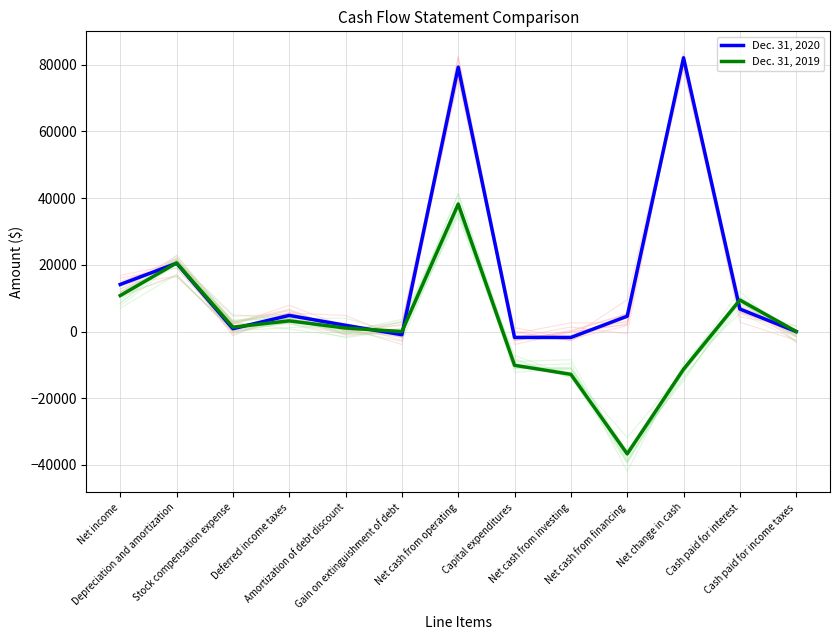

Reading right to left, transcribe all the data shown in this chart.

Dec. 31, 2020: 1	6743	82093	4593	-1773	-1773	79273	-950	1860	4836	850	20470	14118
Dec. 31, 2019: 15	9440	-11290	-36692	-12828	-10124	38230	0	1054	3205	1320	20552	10785